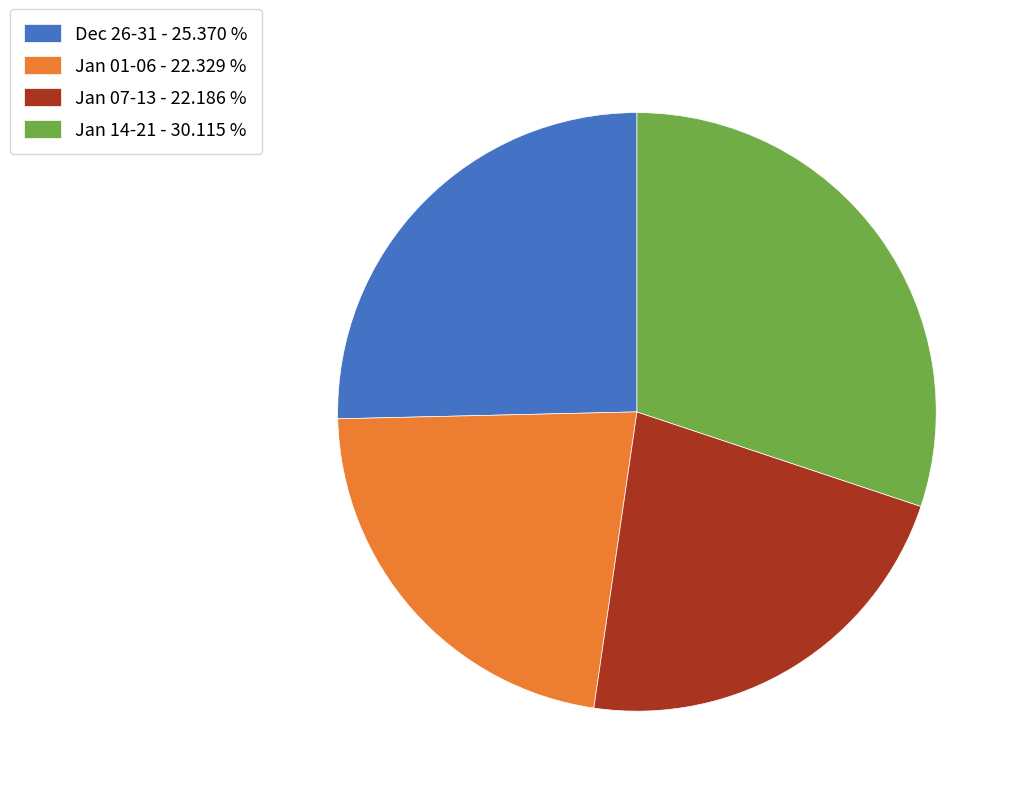

Does Jan 07-13 - 22.186 % account for over 50% of the chart?

No